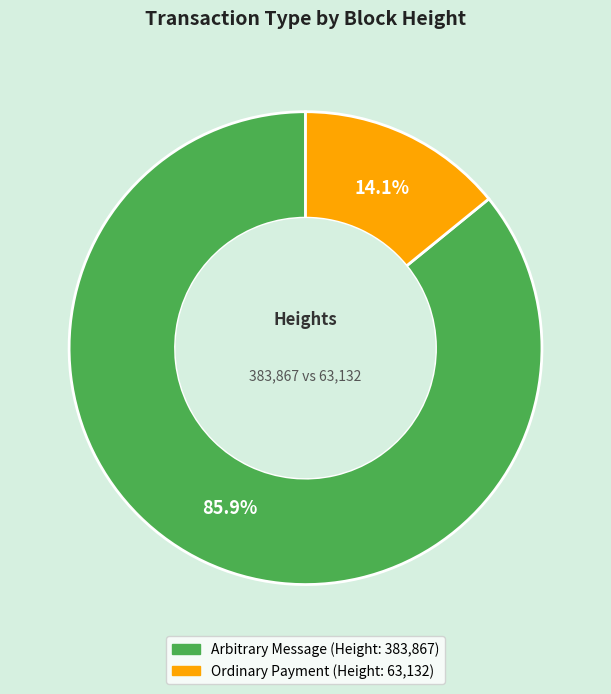

Does any single category account for the majority?

Yes